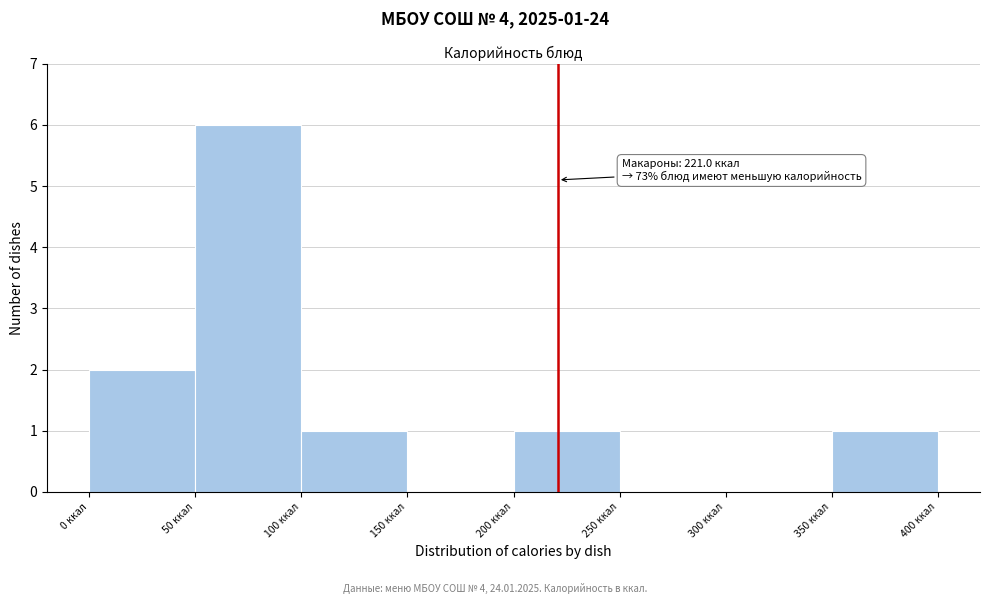

Over which range of the x-axis is the bar tallest?

50 to 100